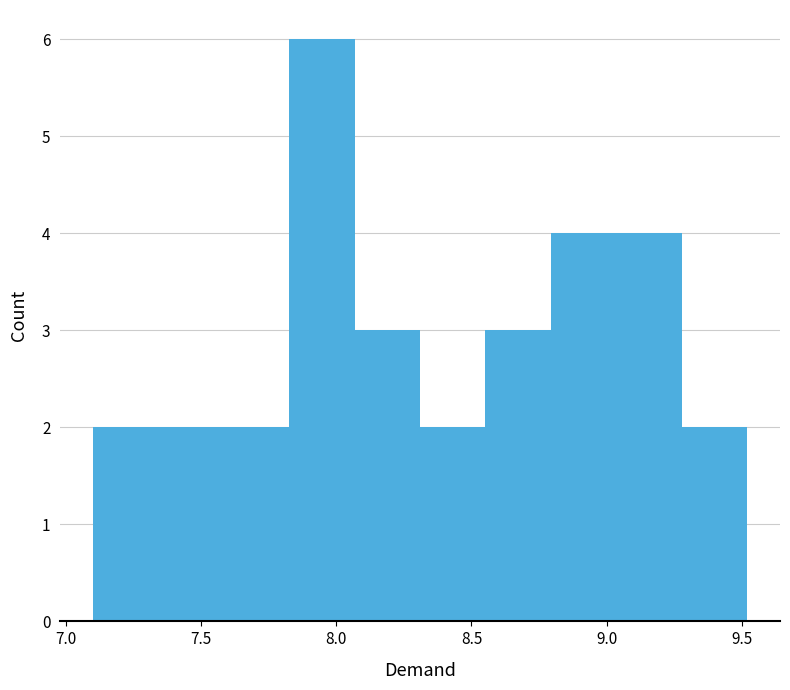

Over which range of the x-axis is the bar tallest?

7.85 to 8.05